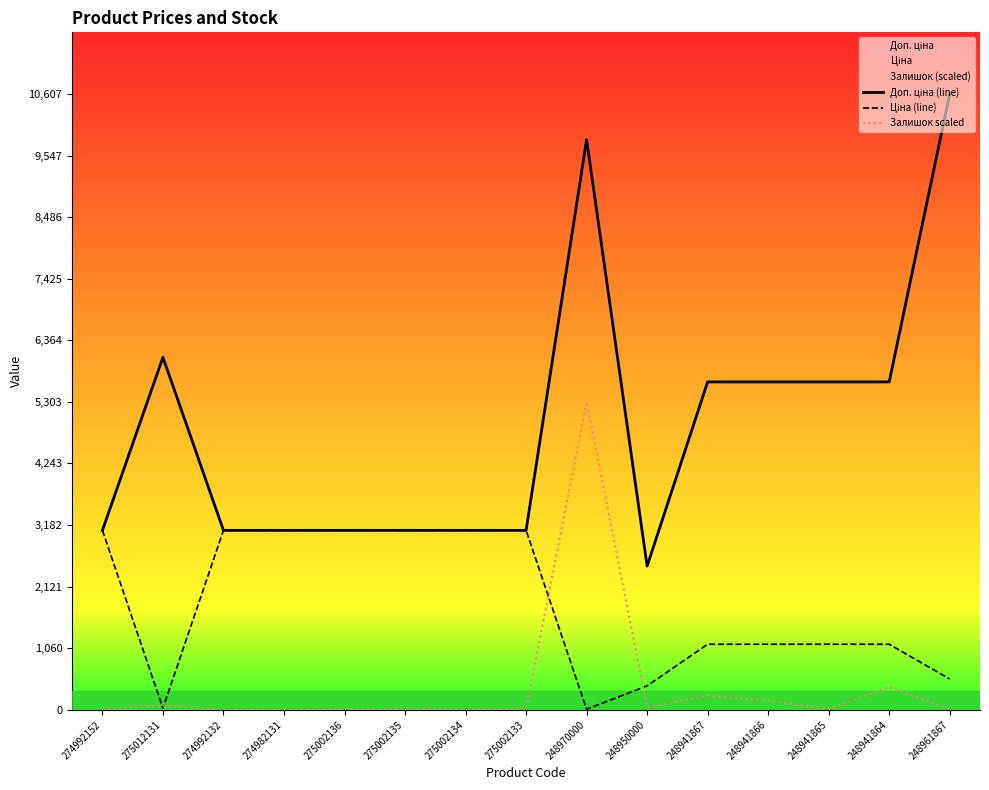

Where is Доп. ціна (line) nearest to the value 6541?

275012131